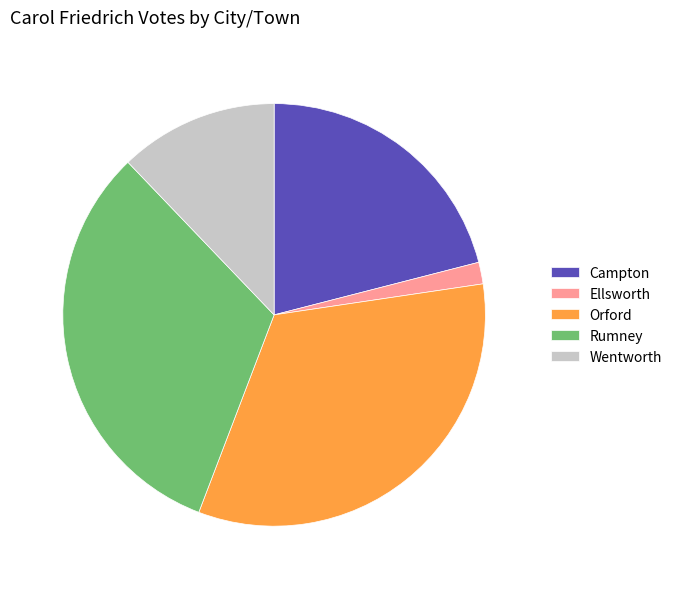

Is it true that Campton is 21% of the pie?

True